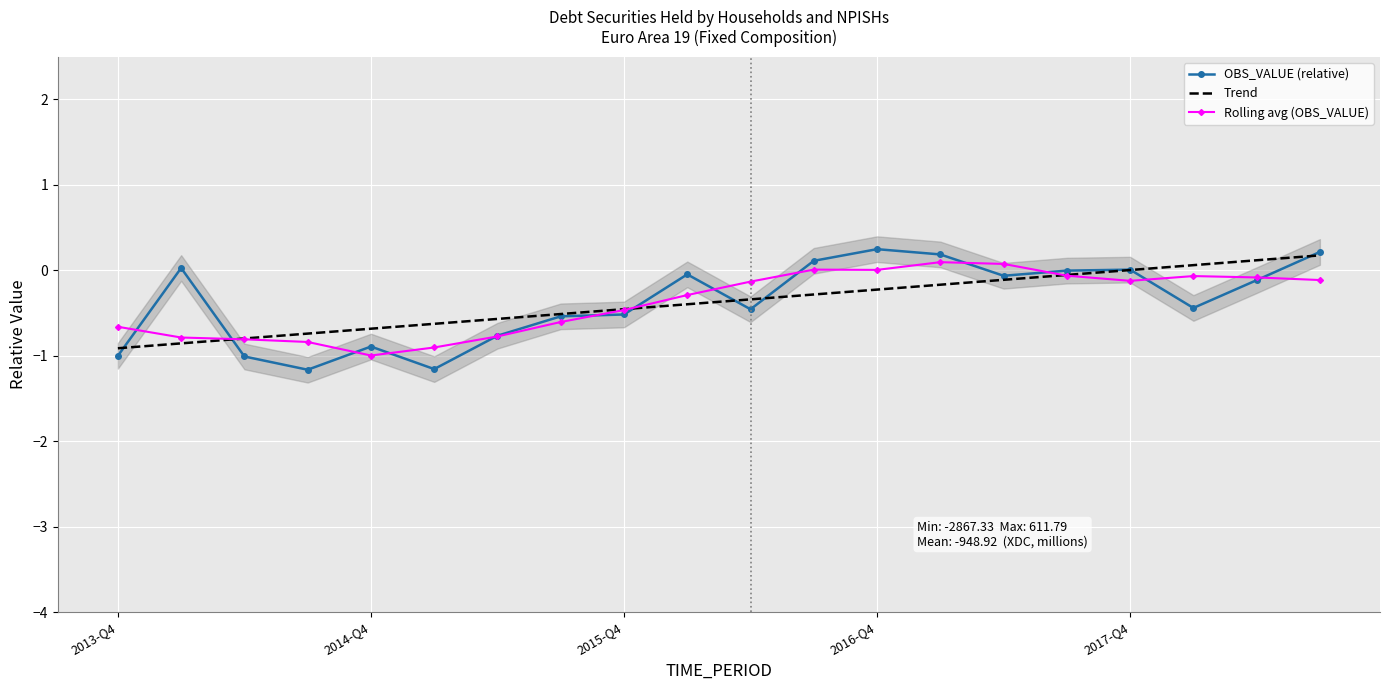

Which series has the largest total across all categories?

Trend